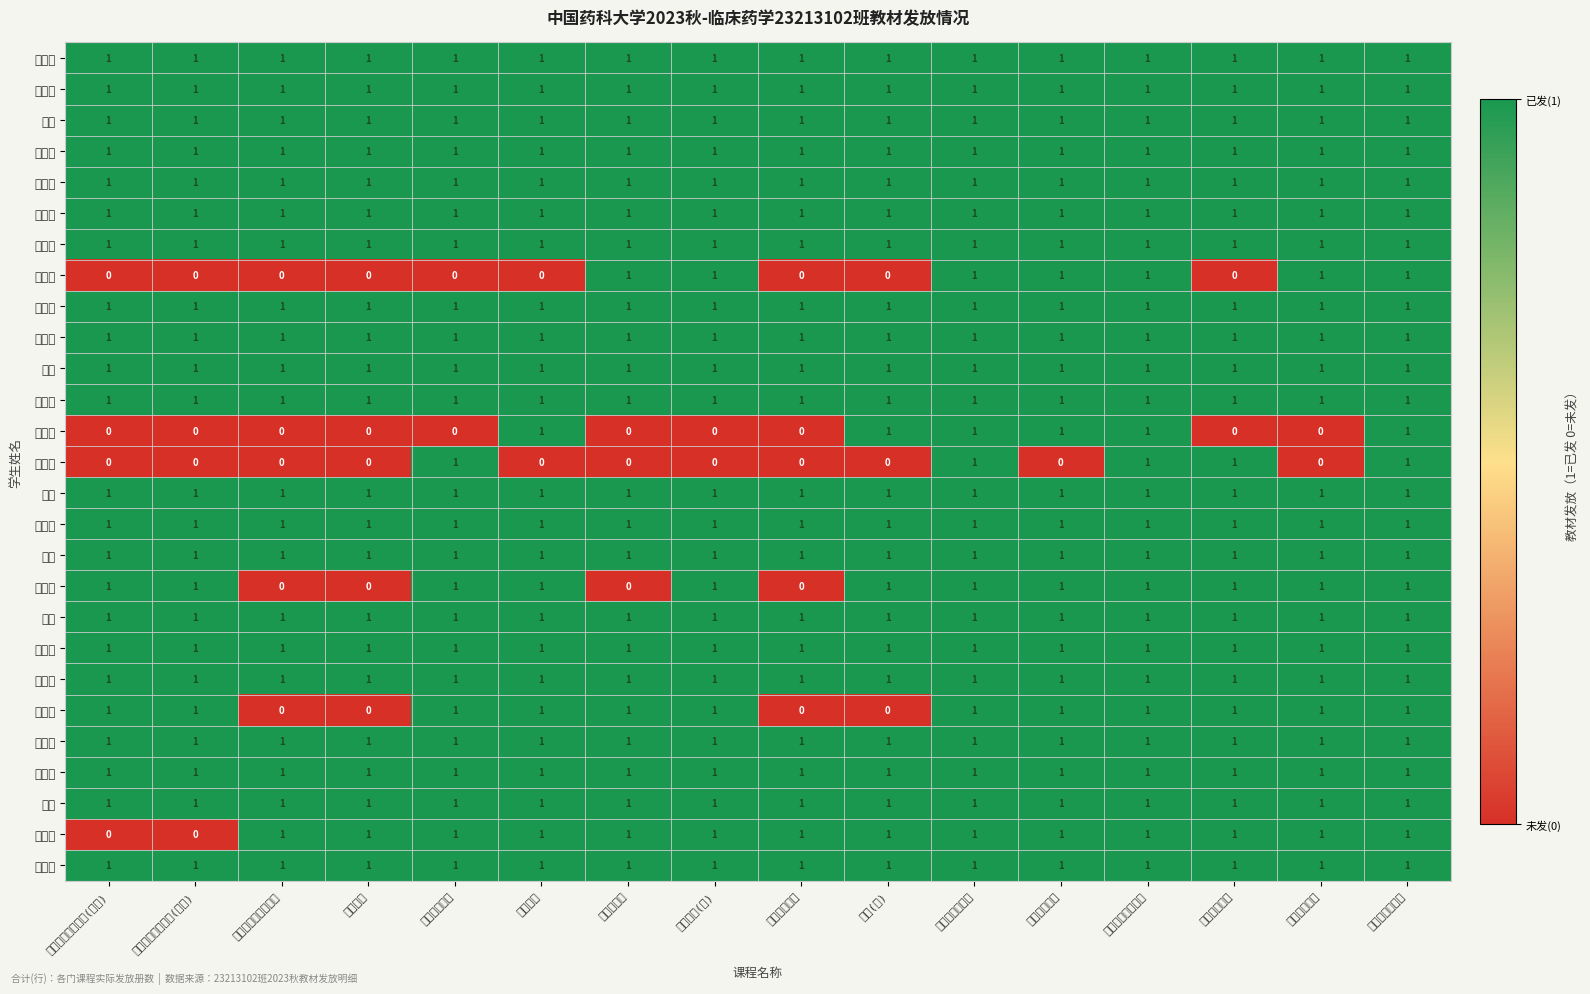

Which has a higher value, 中国文化阅读 or 大学英语综合教程?

中国文化阅读